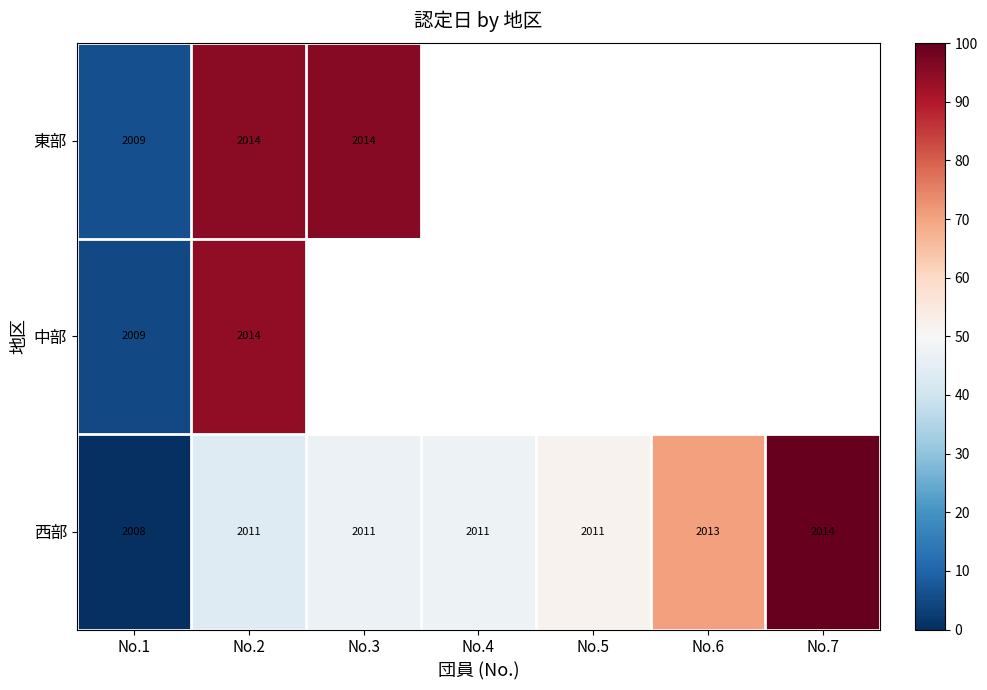

At which label does 中部 reach its minimum?

No.1